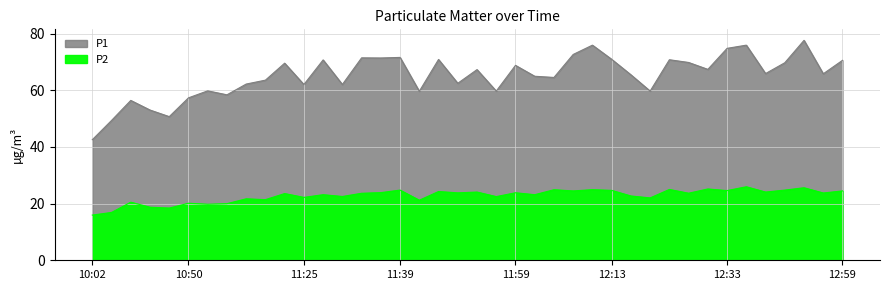

Reading left to right, extract all data points from this chart.

P1: 10:02=42.5	10:26=49.4	10:32=56.4	10:35=53.0	10:38=50.7	10:50=57.3	10:59=59.8	11:13=58.4	11:16=62.2	11:19=63.6	11:22=69.6	11:25=62.0	11:27=70.7	11:30=62.0	11:33=71.5	11:36=71.4	11:39=71.6	11:44=59.6	11:47=70.9	11:50=62.5	11:53=67.3	11:56=59.7	11:59=68.8	12:01=65.0	12:04=64.5	12:07=72.7	12:10=75.9	12:13=70.9	12:16=65.5	12:18=59.7	12:21=70.8	12:24=69.8	12:27=67.4	12:33=74.8	12:36=75.9	12:45=65.9	12:47=69.7	12:50=77.6	12:56=65.8	12:59=70.6
P2: 10:02=15.9	10:26=16.9	10:32=20.5	10:35=18.7	10:38=18.4	10:50=20.1	10:59=19.8	11:13=20.0	11:16=21.7	11:19=21.4	11:22=23.6	11:25=22.2	11:27=23.1	11:30=22.5	11:33=23.6	11:36=23.9	11:39=24.8	11:44=21.2	11:47=24.3	11:50=23.8	11:53=24.1	11:56=22.5	11:59=23.8	12:01=23.1	12:04=24.9	12:07=24.5	12:10=24.9	12:13=24.7	12:16=22.7	12:18=22.0	12:21=25.0	12:24=23.7	12:27=25.2	12:33=24.6	12:36=25.9	12:45=24.1	12:47=24.8	12:50=25.6	12:56=23.8	12:59=24.5